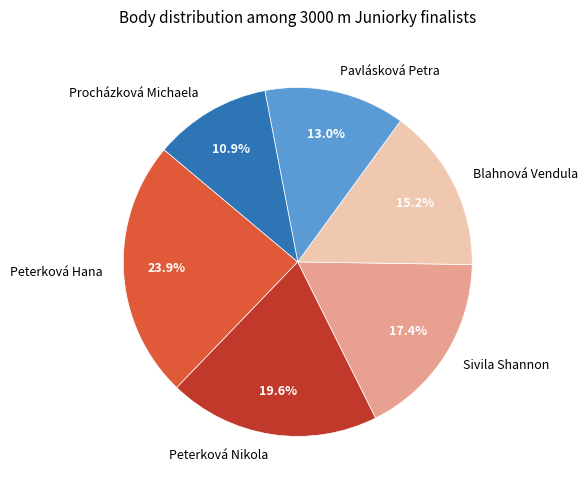

Which category has the smallest portion of the pie?

Procházková Michaela